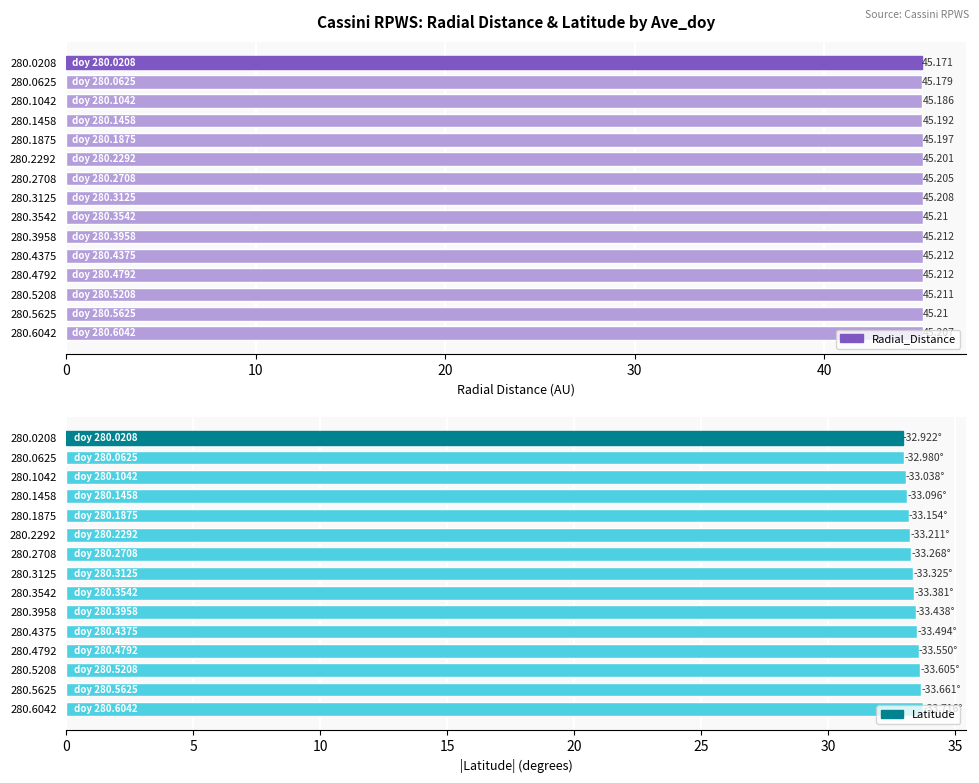

What is the sum of the Latitude values at 280.5208 and 280.4792?

67.2